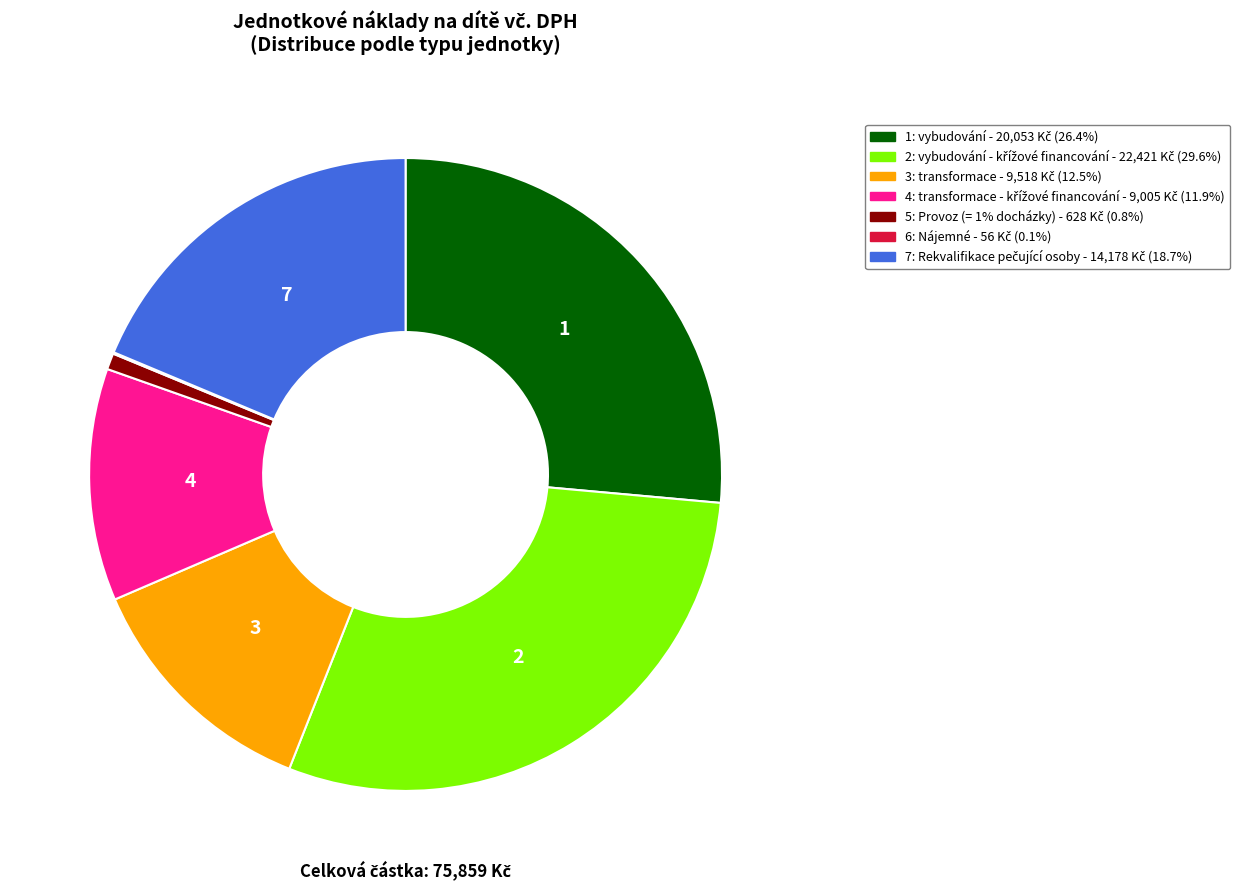

Combined, do 2 and 1 account for over 50%?

Yes